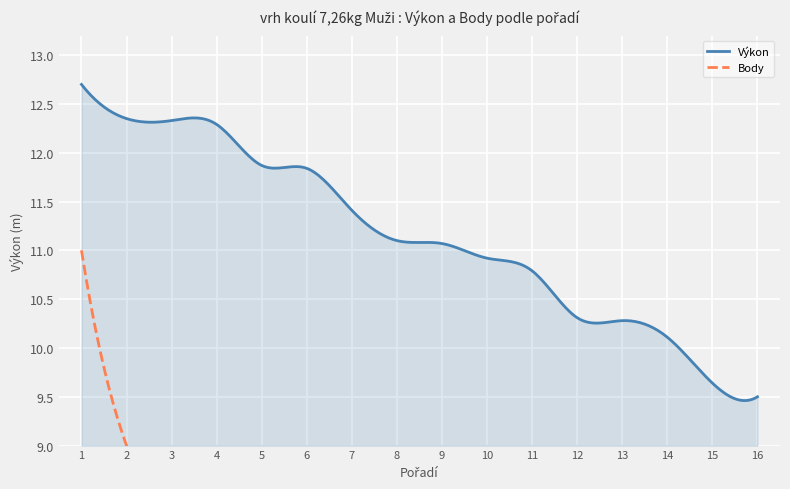

The value of Výkon at 4 is 12.3. True or false?

True